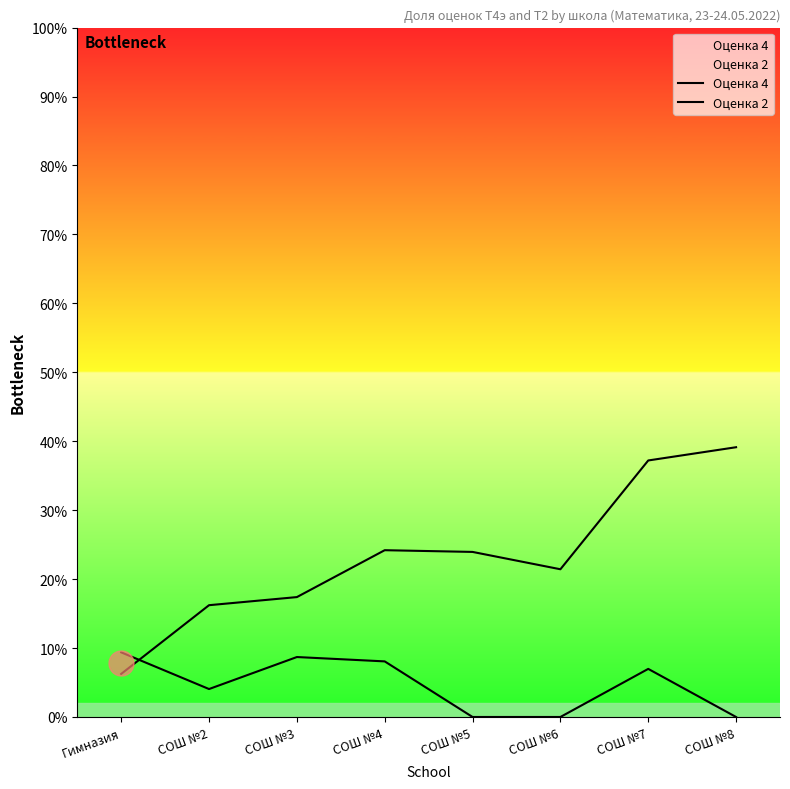

At which category does Оценка 4 reach its first local peak?

СОШ №3